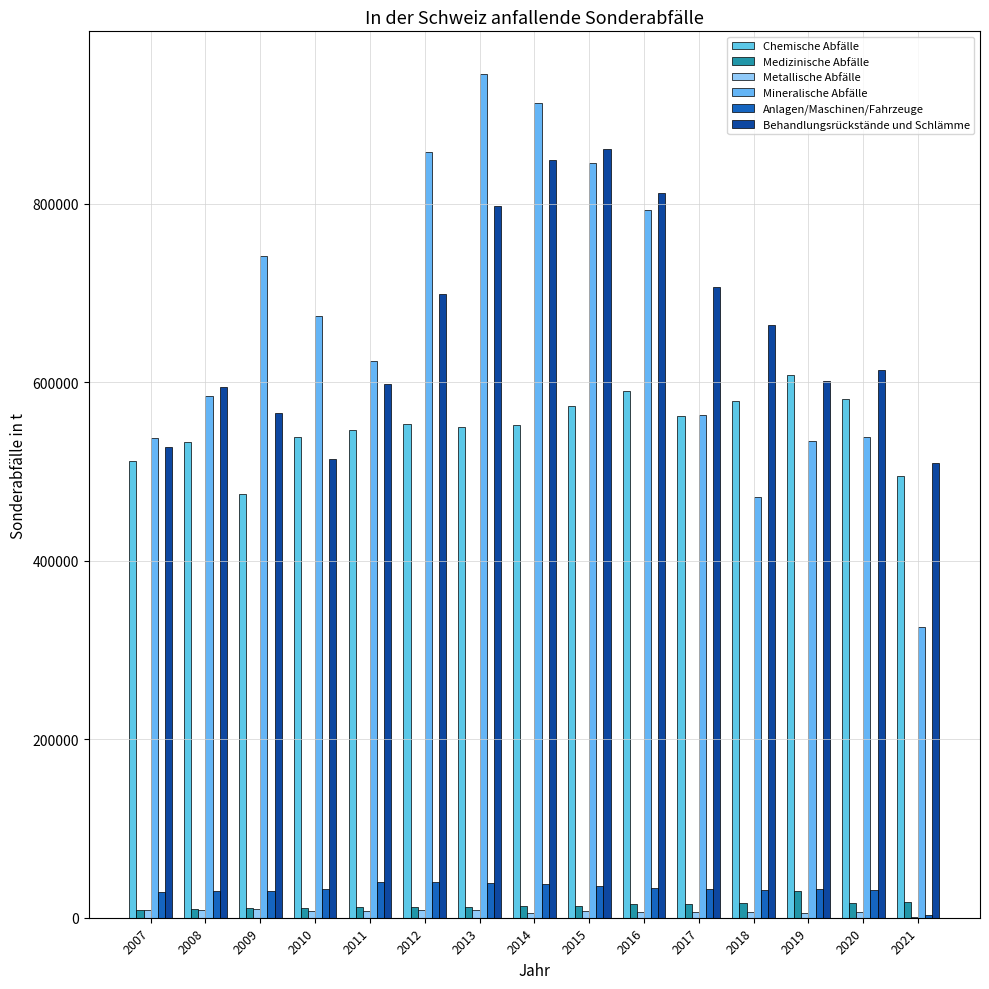

Which has a higher value, 2018 or 2012?

2018